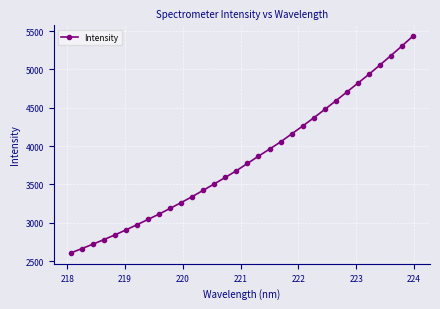

What is the difference between the maximum and second lowest values?

2770.5